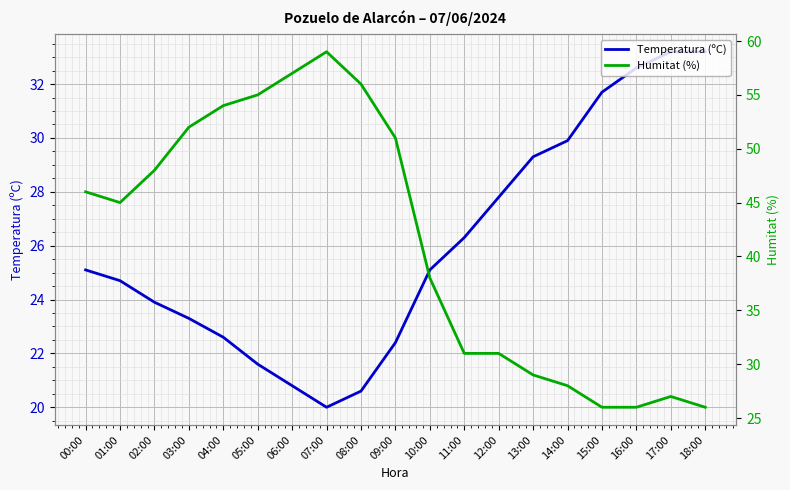

How many lines are shown in the chart?

2